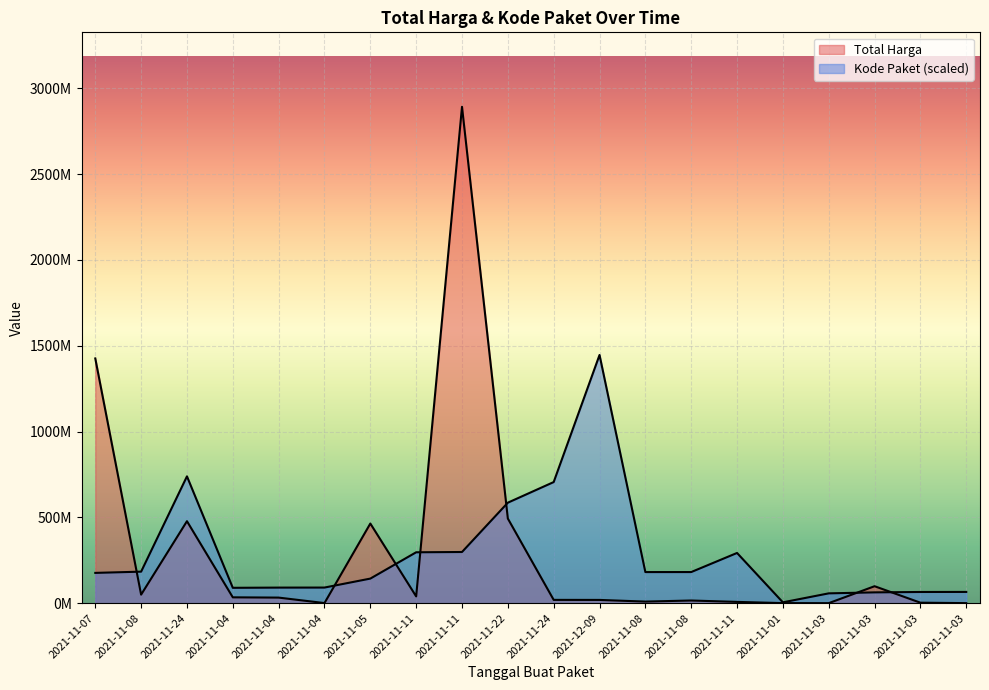

Does the chart display data point markers on the line(s)?

No